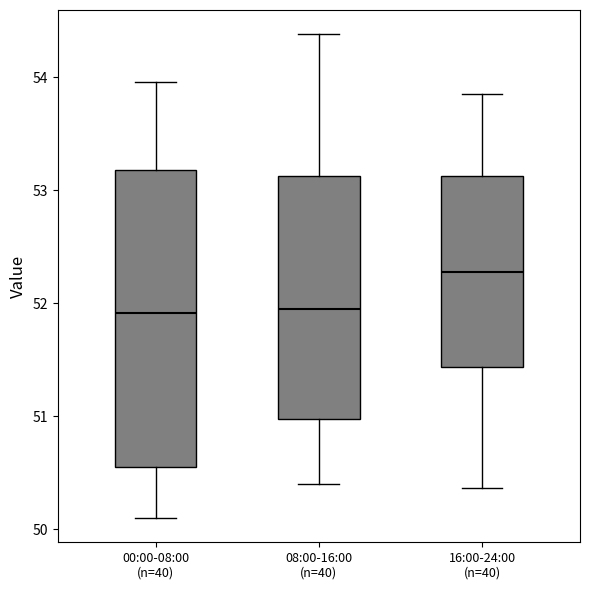

Reading left to right, transcribe this box plot: for each box, give where its median line is, the range the box spans, and where its two whiskers end, as read against the y-axis. The values are not printed on the chart, so give them approximately, as read against the axis.

00:00-08:00 (n=40): median 51.9, box 50.5 to 53.2, whiskers 50.1 to 54.0
08:00-16:00 (n=40): median 52.0, box 51.0 to 53.1, whiskers 50.4 to 54.4
16:00-24:00 (n=40): median 52.3, box 51.4 to 53.1, whiskers 50.4 to 53.9